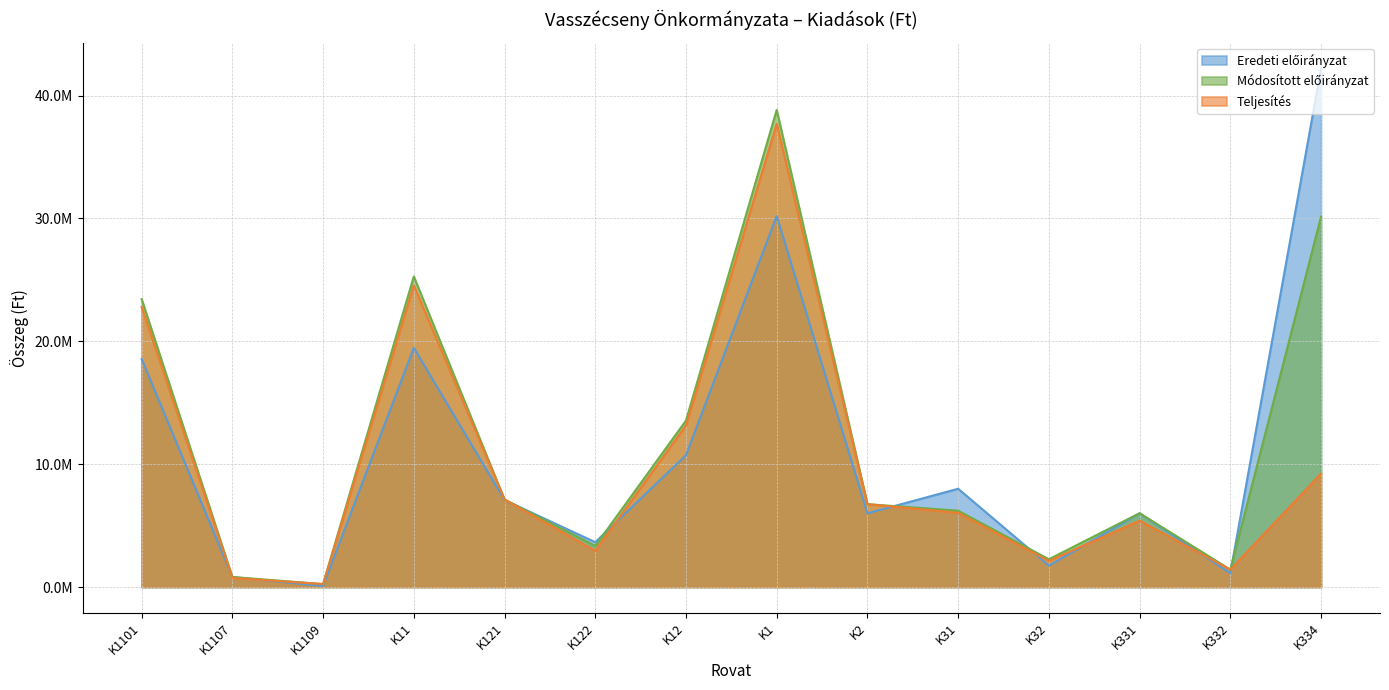

What value does the modositott_osszesen series have at K2?

6746484